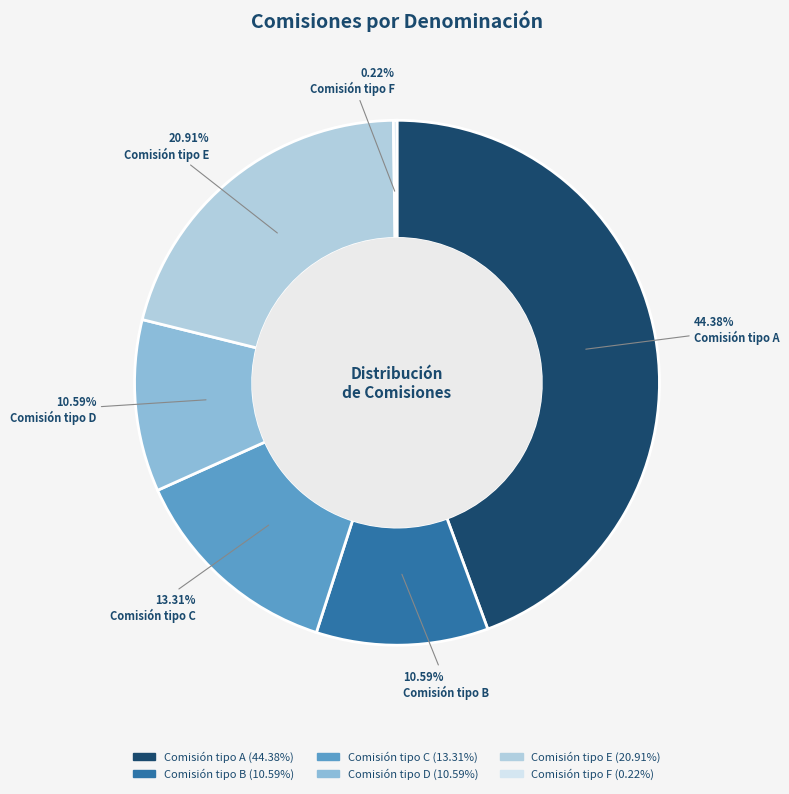

Is there a majority slice in this chart?

No